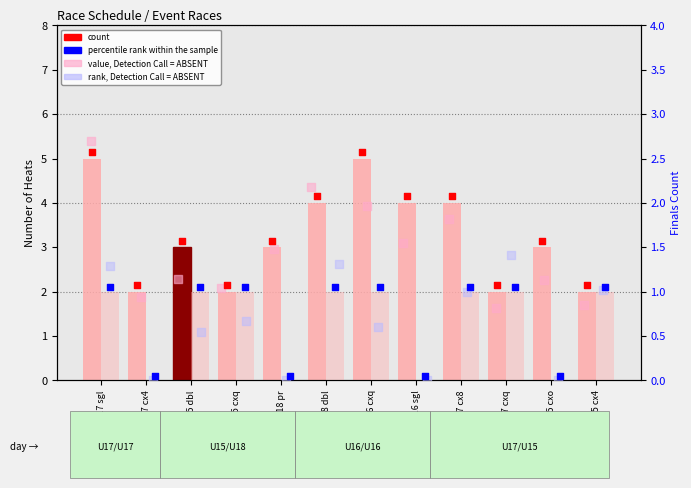

At which category is the sum across all series the highest?

BU17 sgl